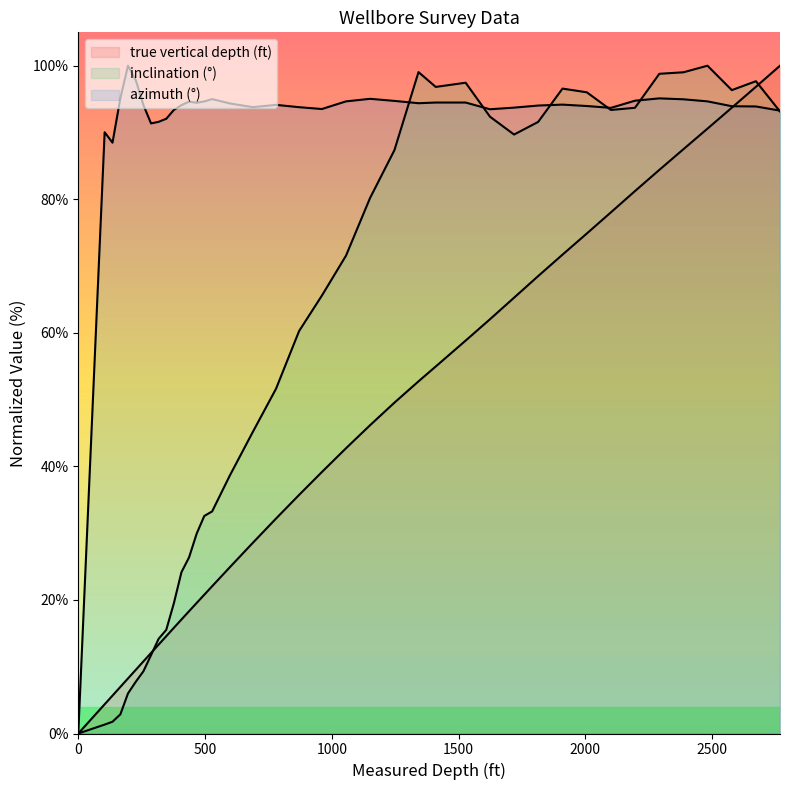

How many positive values does the inclination (°) series have?

39